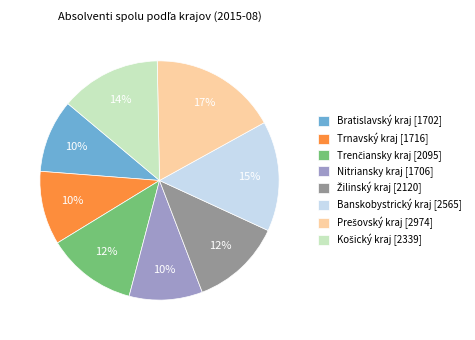

Count the number of slices in the pie.

8